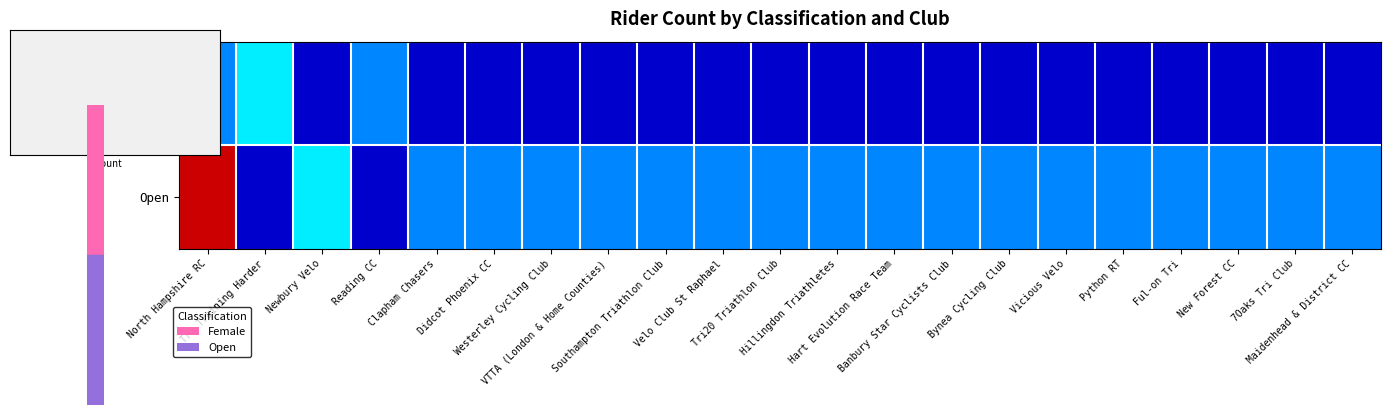

How many distinct data groups are displayed?

2